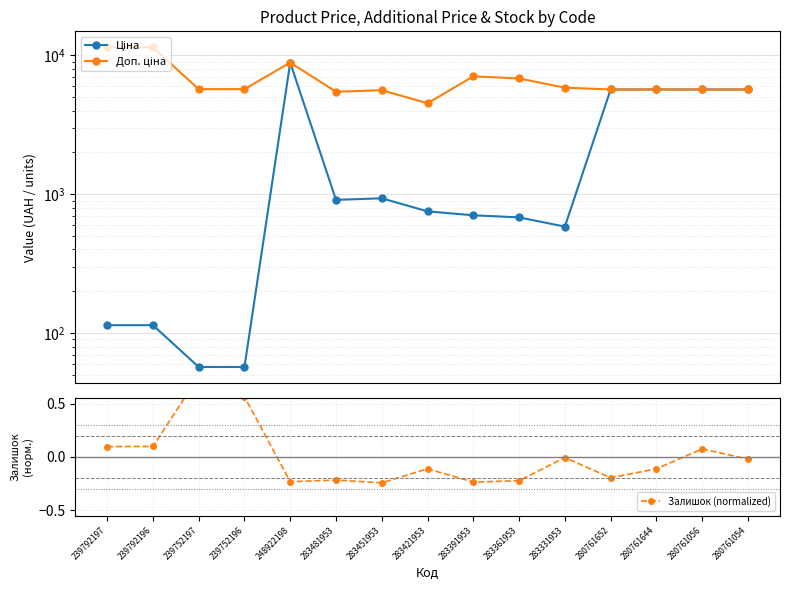

What are all the series names shown in the legend?

Ціна, Доп. ціна, Залишок (normalized)